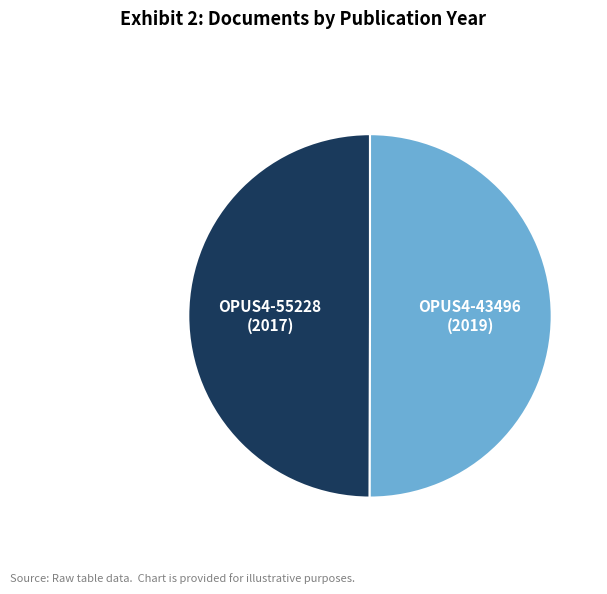

How many segments does this pie chart have?

2